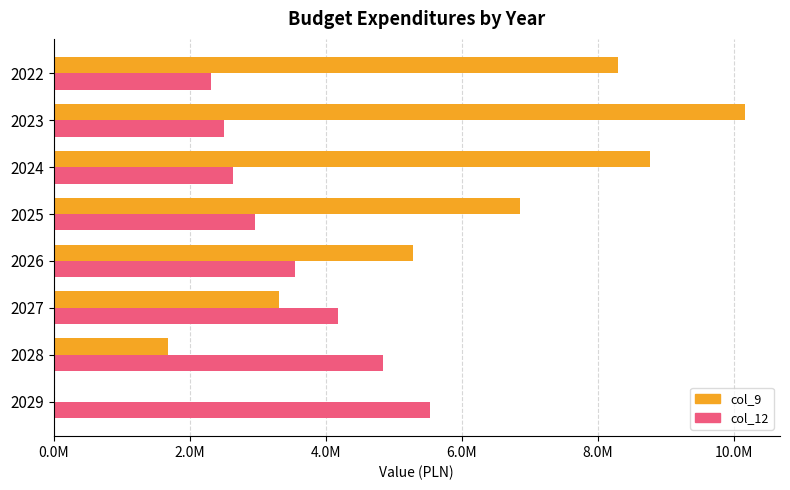

What is the maximum value shown in the chart?

10169132.7